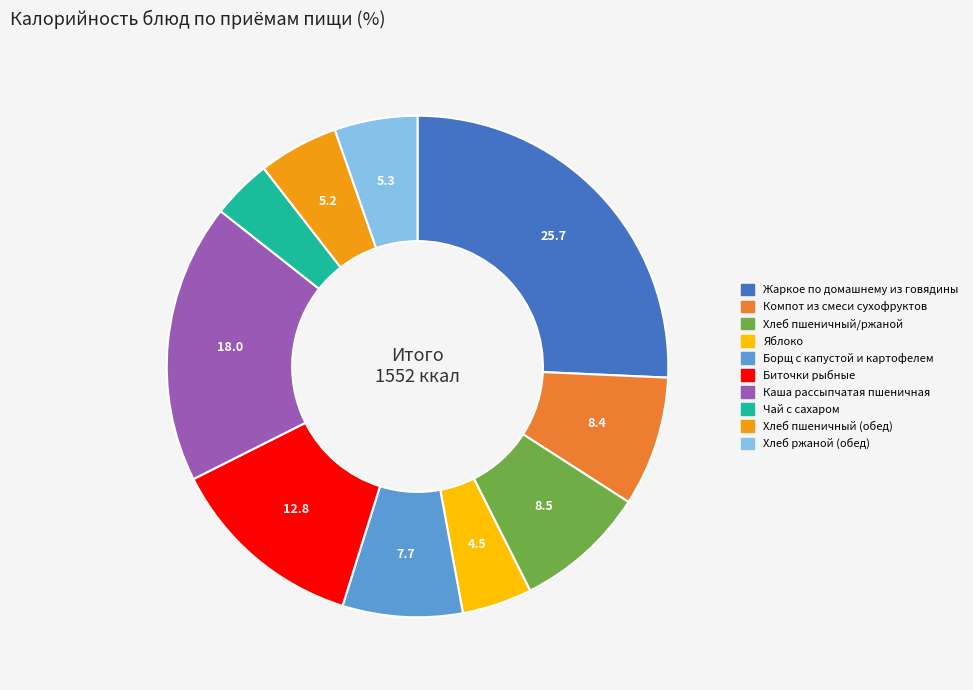

Is the sum of Жаркое по домашнему из говядины and Хлеб пшеничный/ржаной greater than half?

No